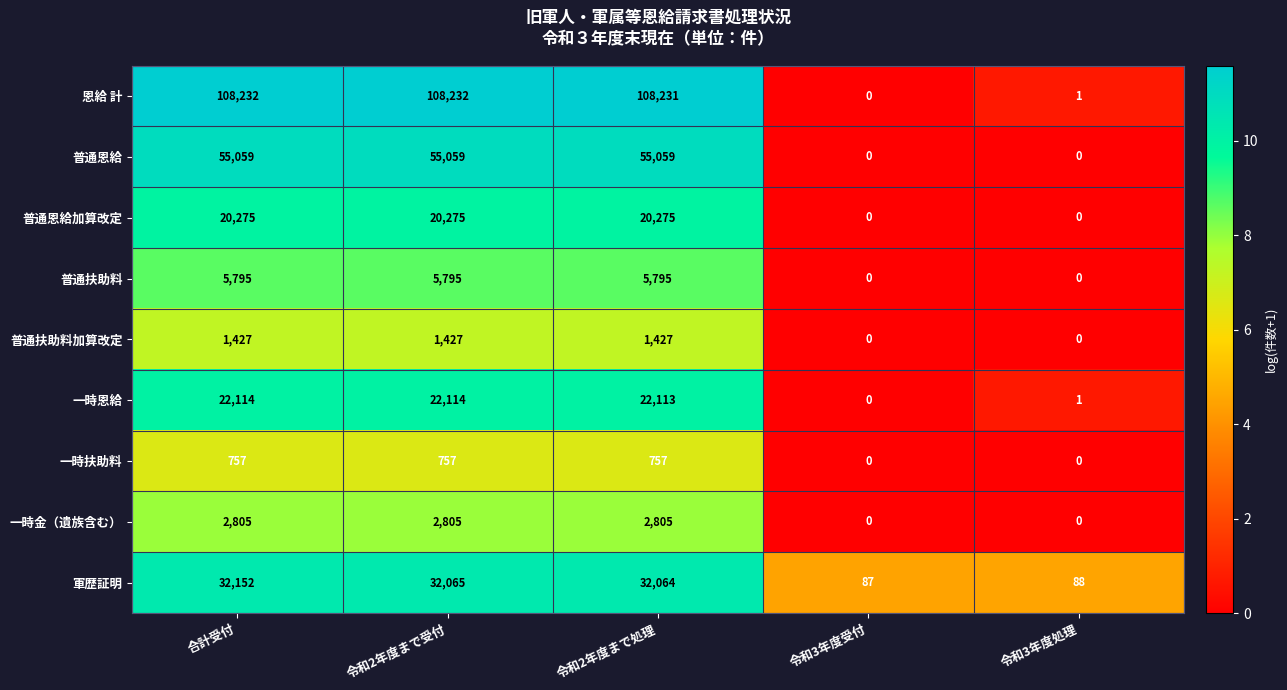

What is the lowest value of the 軍歴証明 series?

87